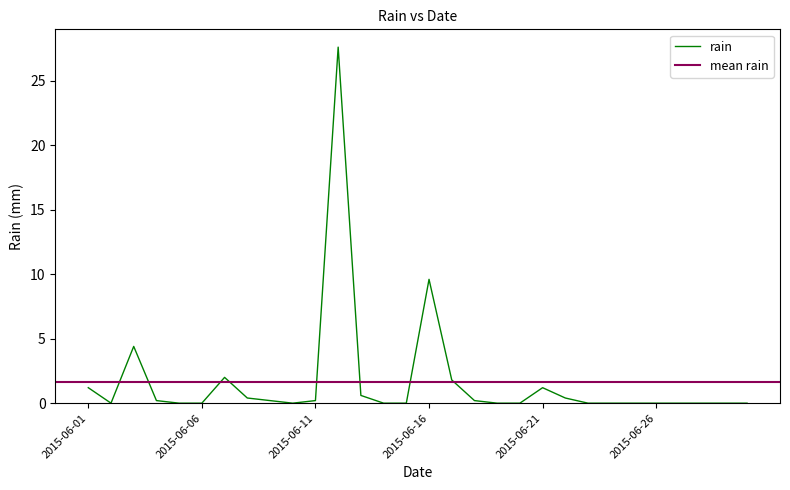

What is the sum of all values?

50.0